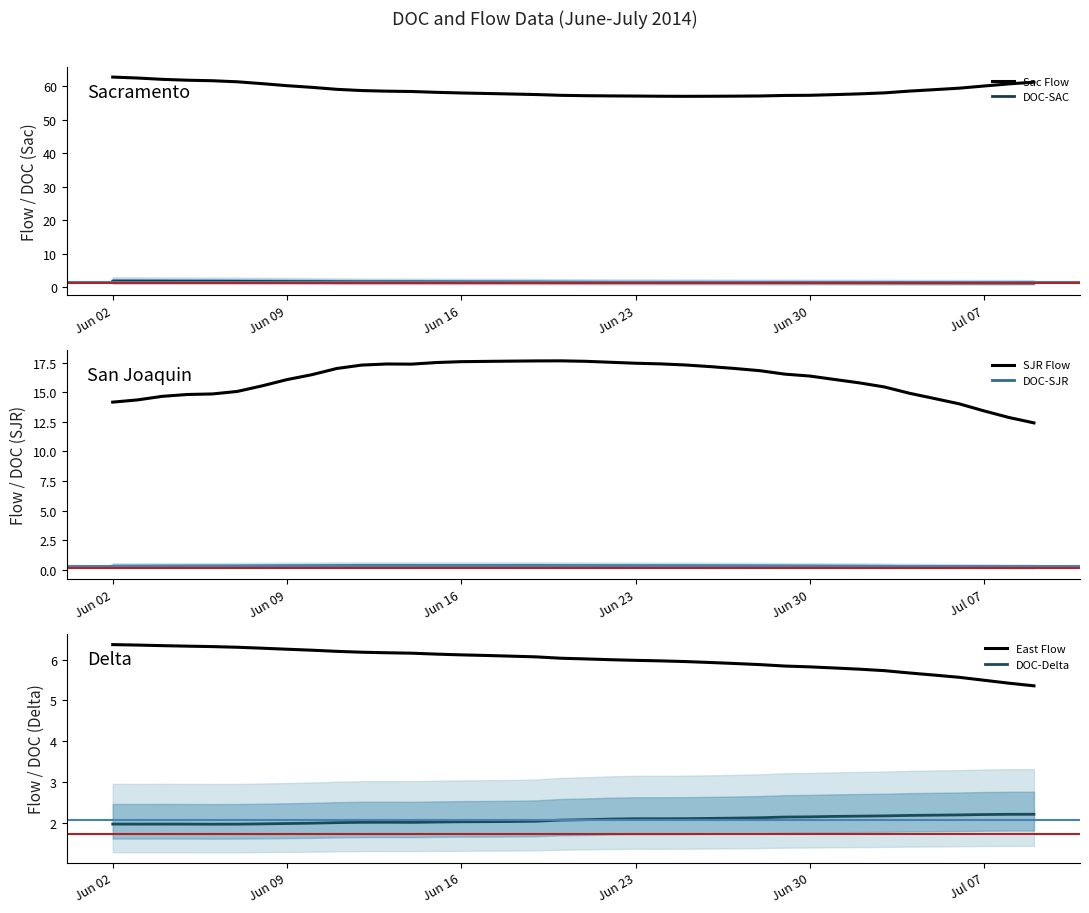

True or false: SJR Flow and DOC-SAC cross at least once.

False